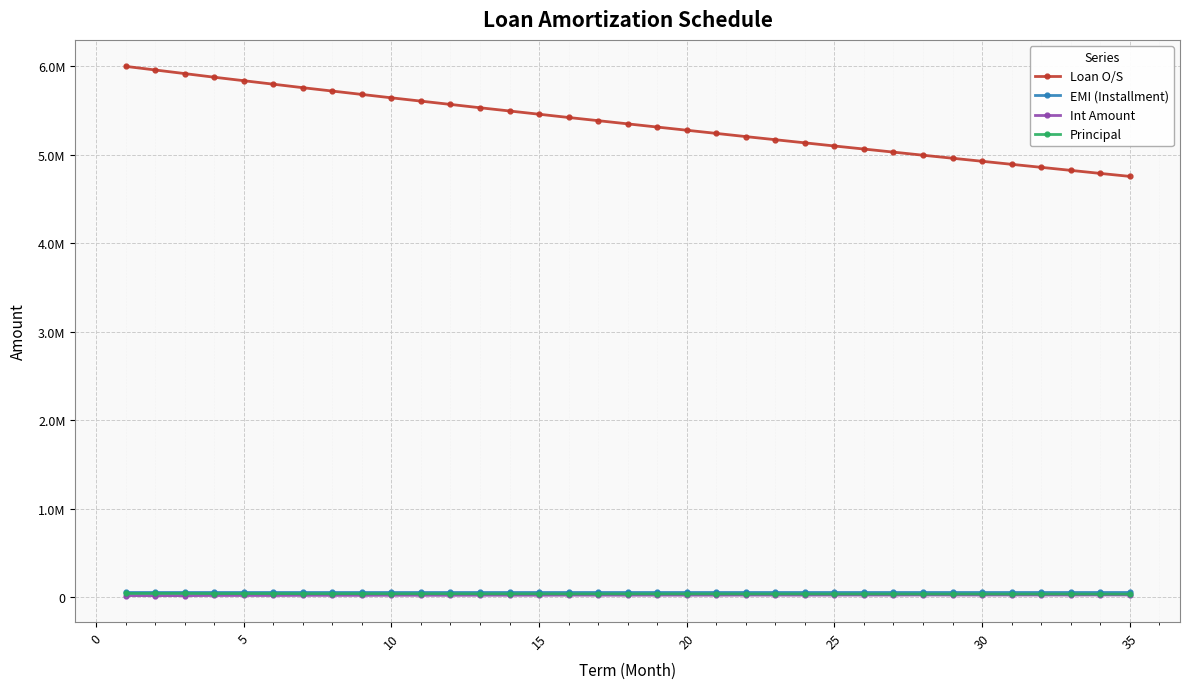

Reading left to right, what are all the values shown in this chart?

Loan O/S: 6000000.0	5959200.0	5918285.8	5877257.0	5837876.5	5798373.9	5758748.8	5720728.6	5682579.1	5644299.8	5607019.3	5569604.6	5532055.2	5495477.0	5458759.8	5421903.1	5385990.7	5349934.6	5313734.4	5277920.7	5241960.2	5205852.2	5170637.4	5135271.1	5099752.8	5065101.7	5030294.6	4995330.9	4961209.0	4926926.7	4892483.2	4858367.1	4824087.3	4789642.9	4755991.1
EMI (Installment): 57600.0	57600.0	57600.0	57600.0	57600.0	57600.0	57600.0	57600.0	57600.0	57600.0	57600.0	57600.0	57600.0	57600.0	57600.0	57600.0	57600.0	57600.0	57600.0	57600.0	57600.0	57600.0	57600.0	57600.0	57600.0	57600.0	57600.0	57600.0	57600.0	57600.0	57600.0	57600.0	57600.0	57600.0	57600.0
Int Amount: 16800.0	16685.8	16571.2	18219.5	18097.4	17975.0	19579.7	19450.5	19320.8	20319.5	20185.3	20050.6	21021.8	20882.8	20743.3	21687.6	21544.0	21399.7	21786.3	21639.5	21492.0	22385.2	22233.7	22081.7	22948.9	22793.0	22636.3	23478.1	23317.7	23156.6	23483.9	23320.2	23155.6	23948.2	23948.2
Principal: 40800.0	40914.2	41028.8	39380.5	39502.6	39625.0	38020.3	38149.5	38279.2	37280.5	37414.7	37549.4	36578.2	36717.2	36856.7	35912.4	36056.0	36200.3	35813.7	35960.5	36108.0	35214.8	35366.3	35518.3	34651.1	34807.0	34963.7	34121.9	34282.3	34443.4	34116.1	34279.8	34444.4	33651.8	33651.8